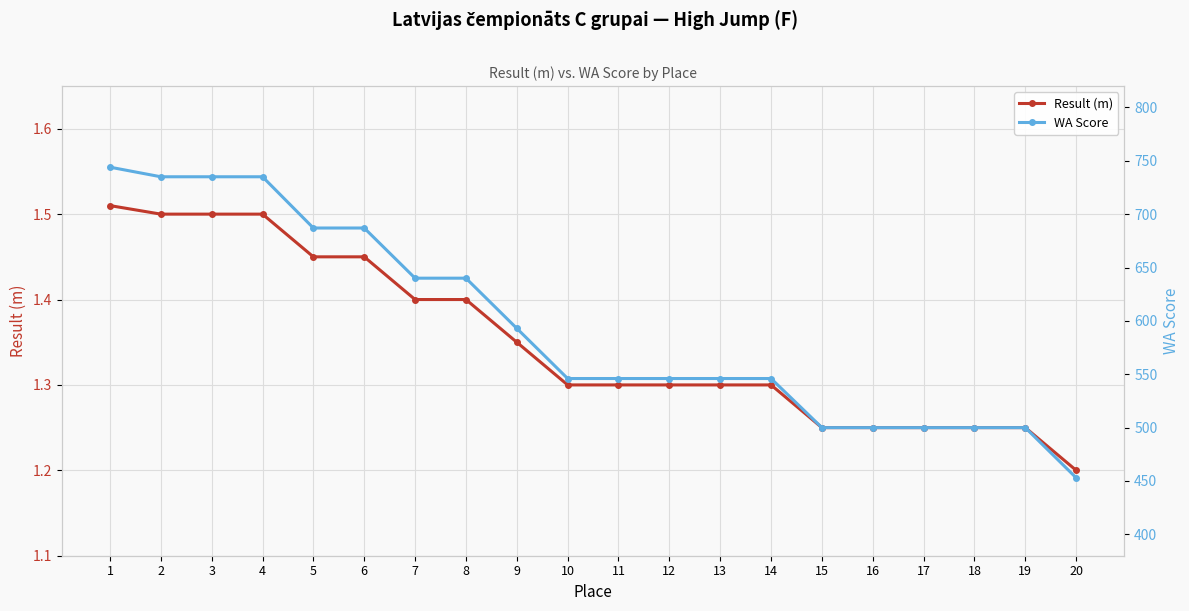

True or false: Result (m) has more than 0 points higher than both neighbors.

False